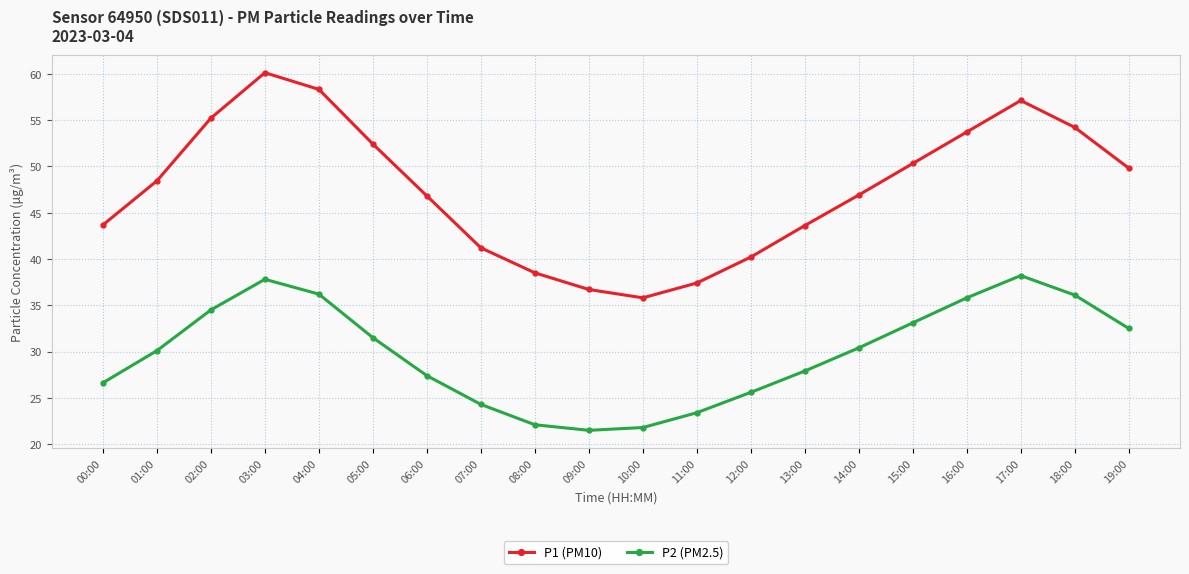

What is the lowest value of the P2 (PM2.5) series?

21.5